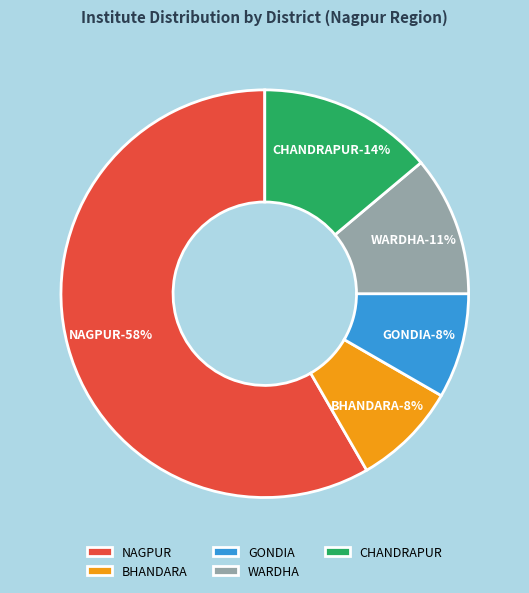

Which slice is the smallest?

BHANDARA